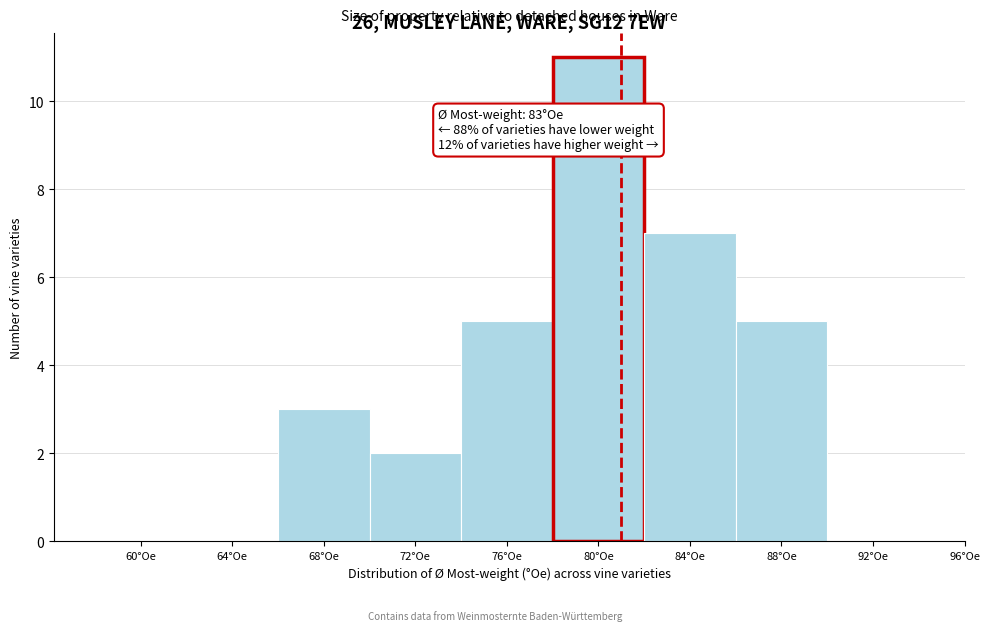

Reading left to right, list all the values displayed in this chart.

60°Oe=0	64°Oe=0	68°Oe=3	72°Oe=2	76°Oe=5	80°Oe=11	84°Oe=7	88°Oe=5	92°Oe=0